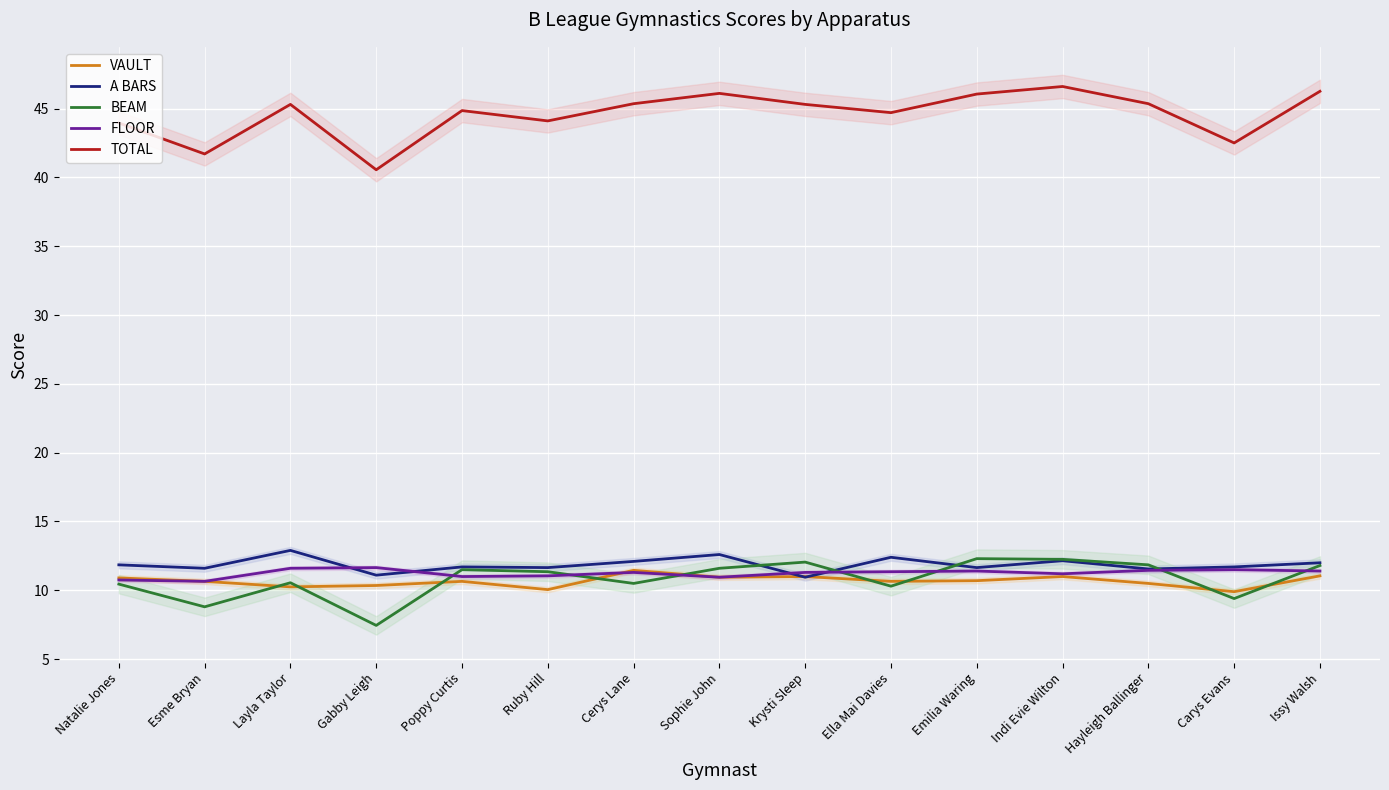

What is the total value across all series at Cerys Lane?

90.7